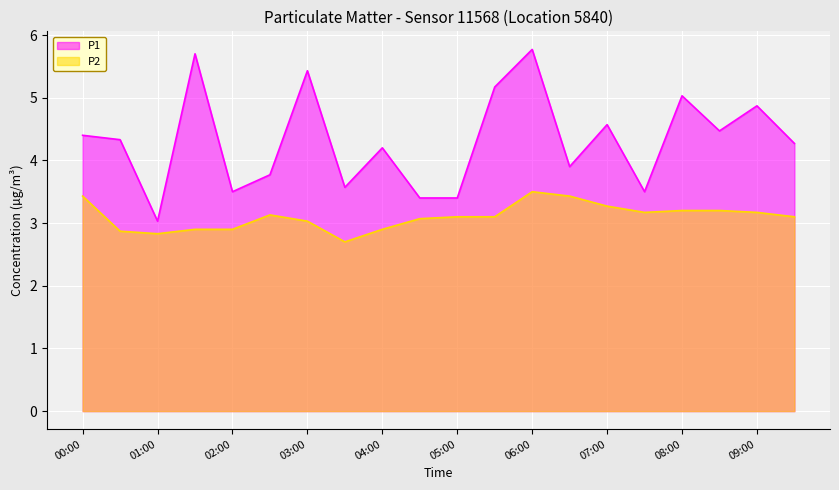

The P2 series shows 1.0 at 09:30. True or false?

False